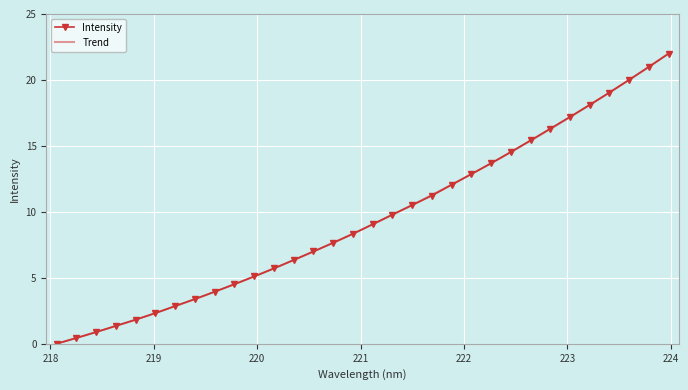

True or false: there are more than 0 points higher than both neighbors.

False